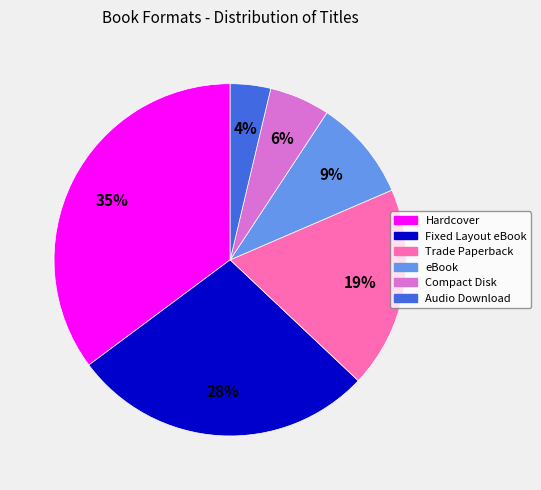

Combined, do Trade Paperback and Compact Disk account for over 50%?

No